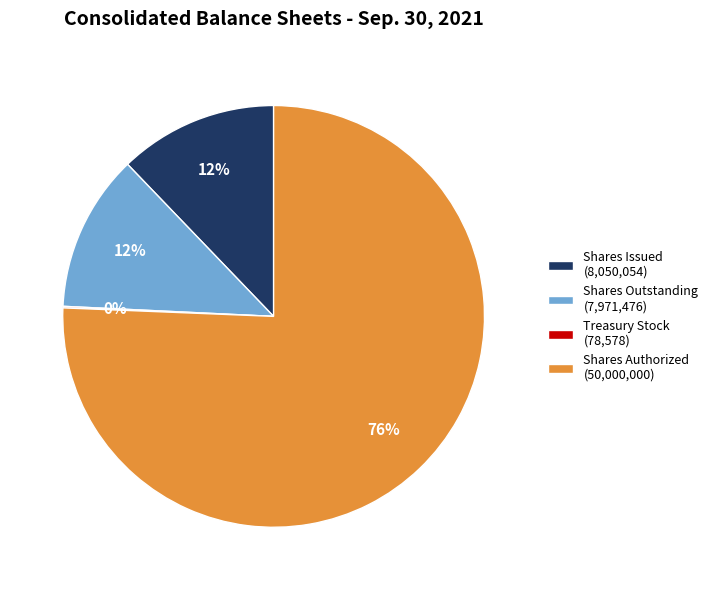

Is it true that Shares Outstanding (7,971,476) is 12% of the pie?

True